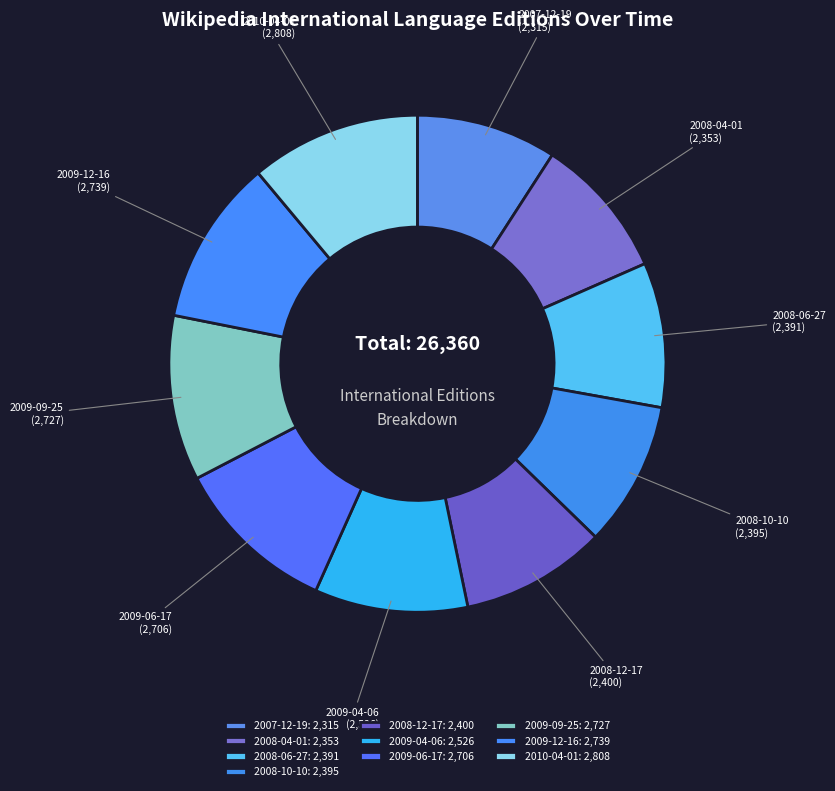

Rank the categories by value from highest to lowest.

2010-04-01, 2009-12-16, 2009-09-25, 2009-06-17, 2009-04-06, 2008-12-17, 2008-10-10, 2008-06-27, 2008-04-01, 2007-12-19